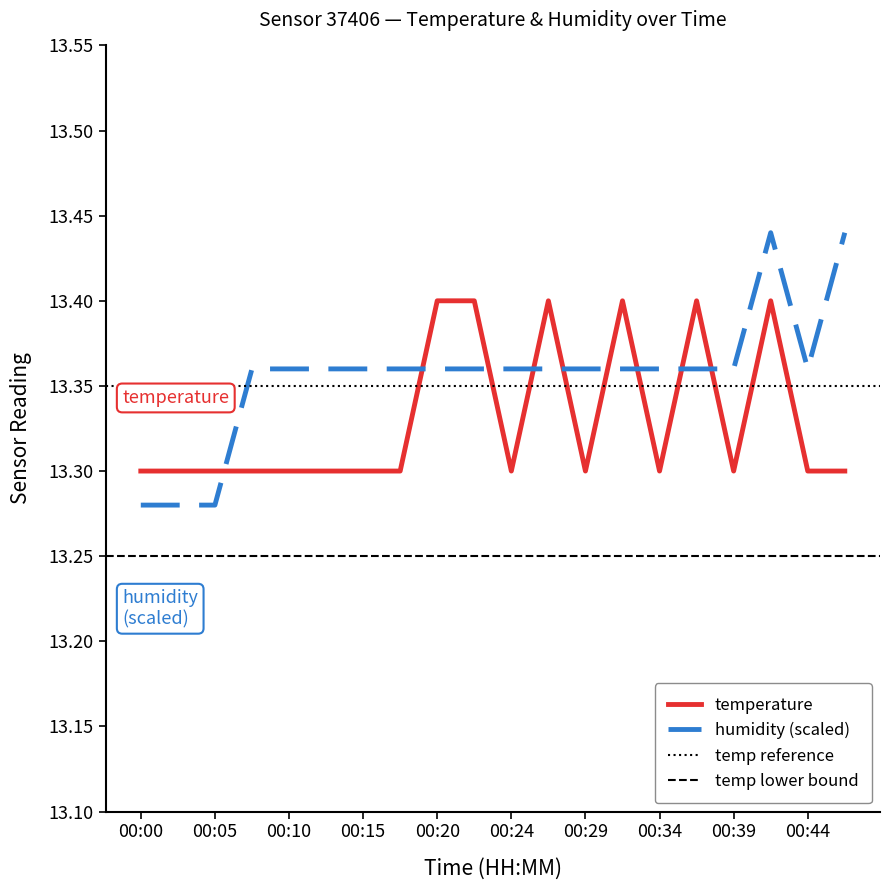

Which series ends up on top after the final intersection of temperature and humidity?

humidity